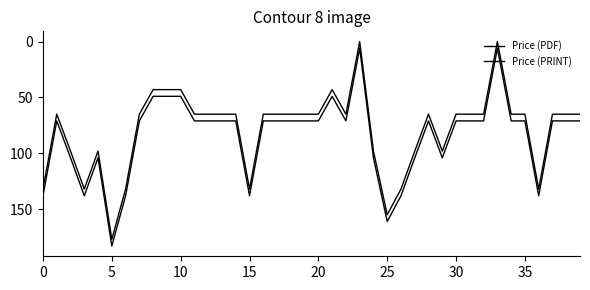

Which series has the largest total across all categories?

Price (PRINT)